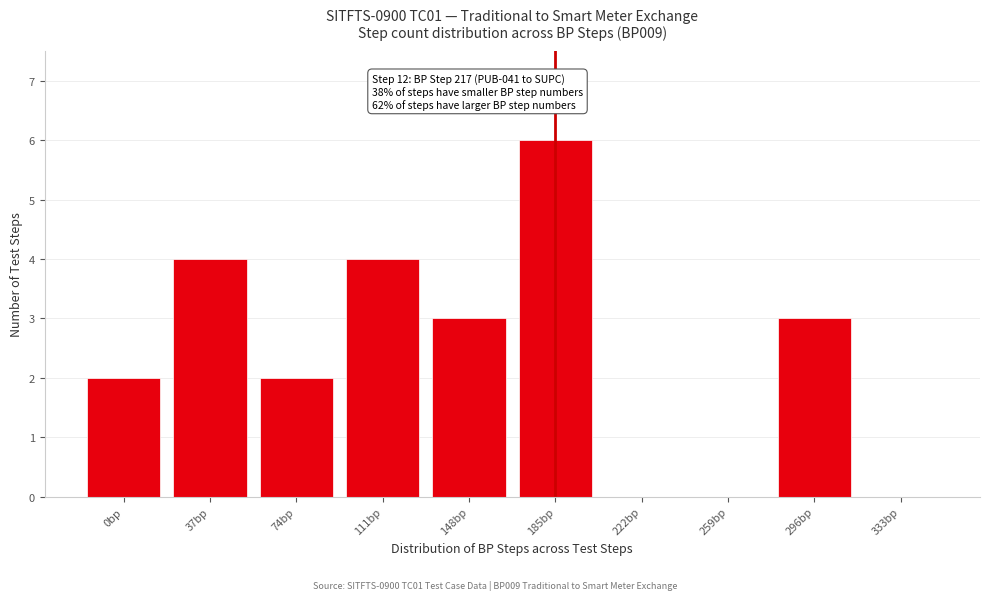

Reading left to right, what are all the values shown in this chart?

0bp=2	37bp=4	74bp=2	111bp=4	148bp=3	185bp=6	222bp=0	259bp=0	296bp=3	333bp=0